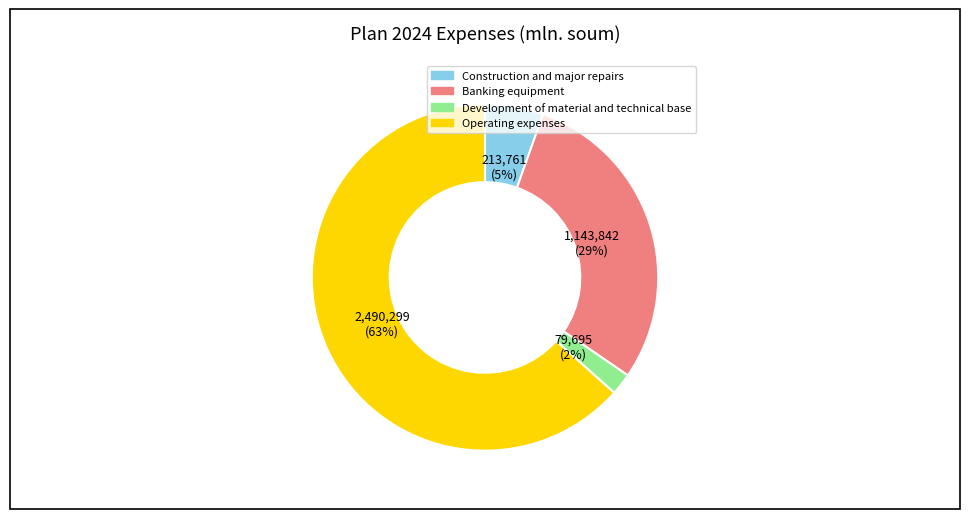

To the nearest percent, what is the average slice percentage?

25%